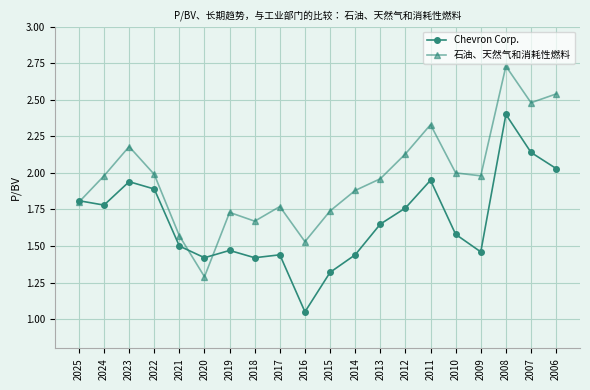

Rank the series by their maximum value, from highest to lowest.

石油、天然气和消耗性燃料, Chevron Corp.